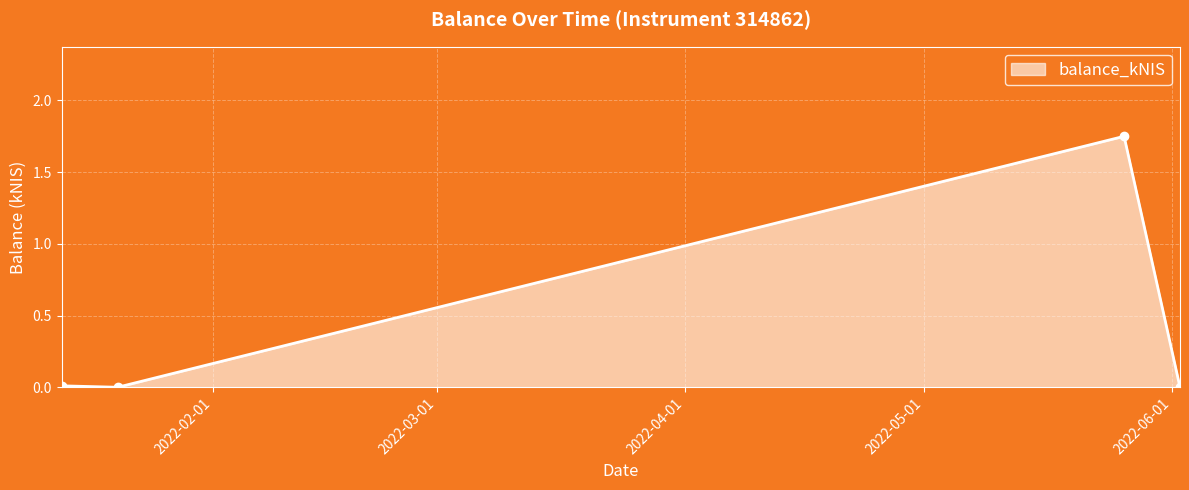

What is the average value?

0.4